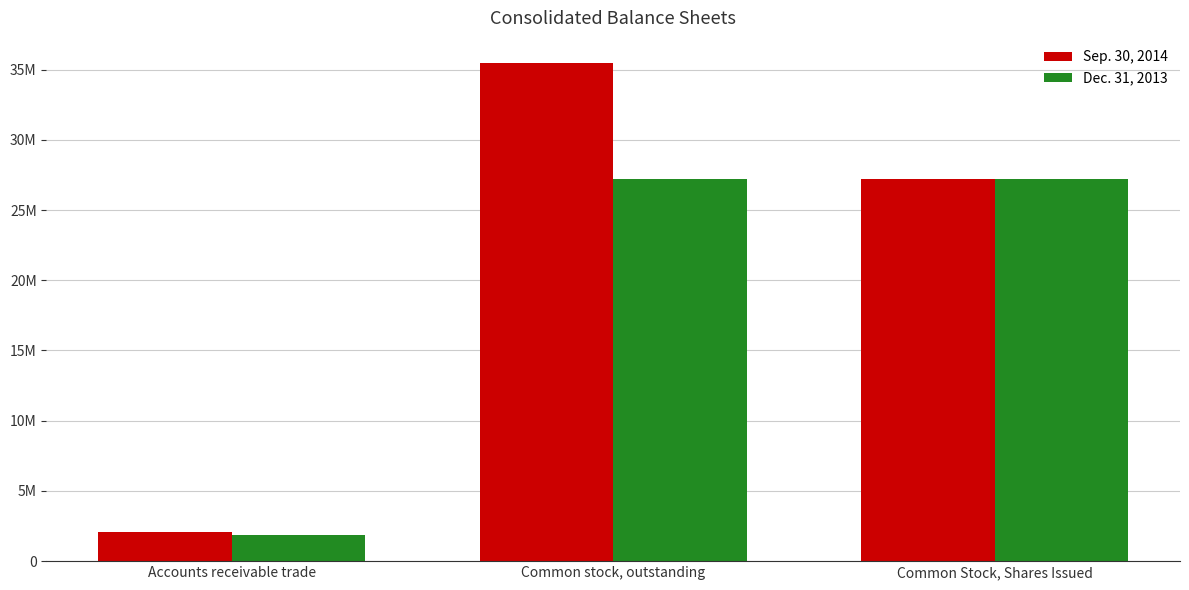

Are the bars grouped side by side (vs. stacked)?

Yes